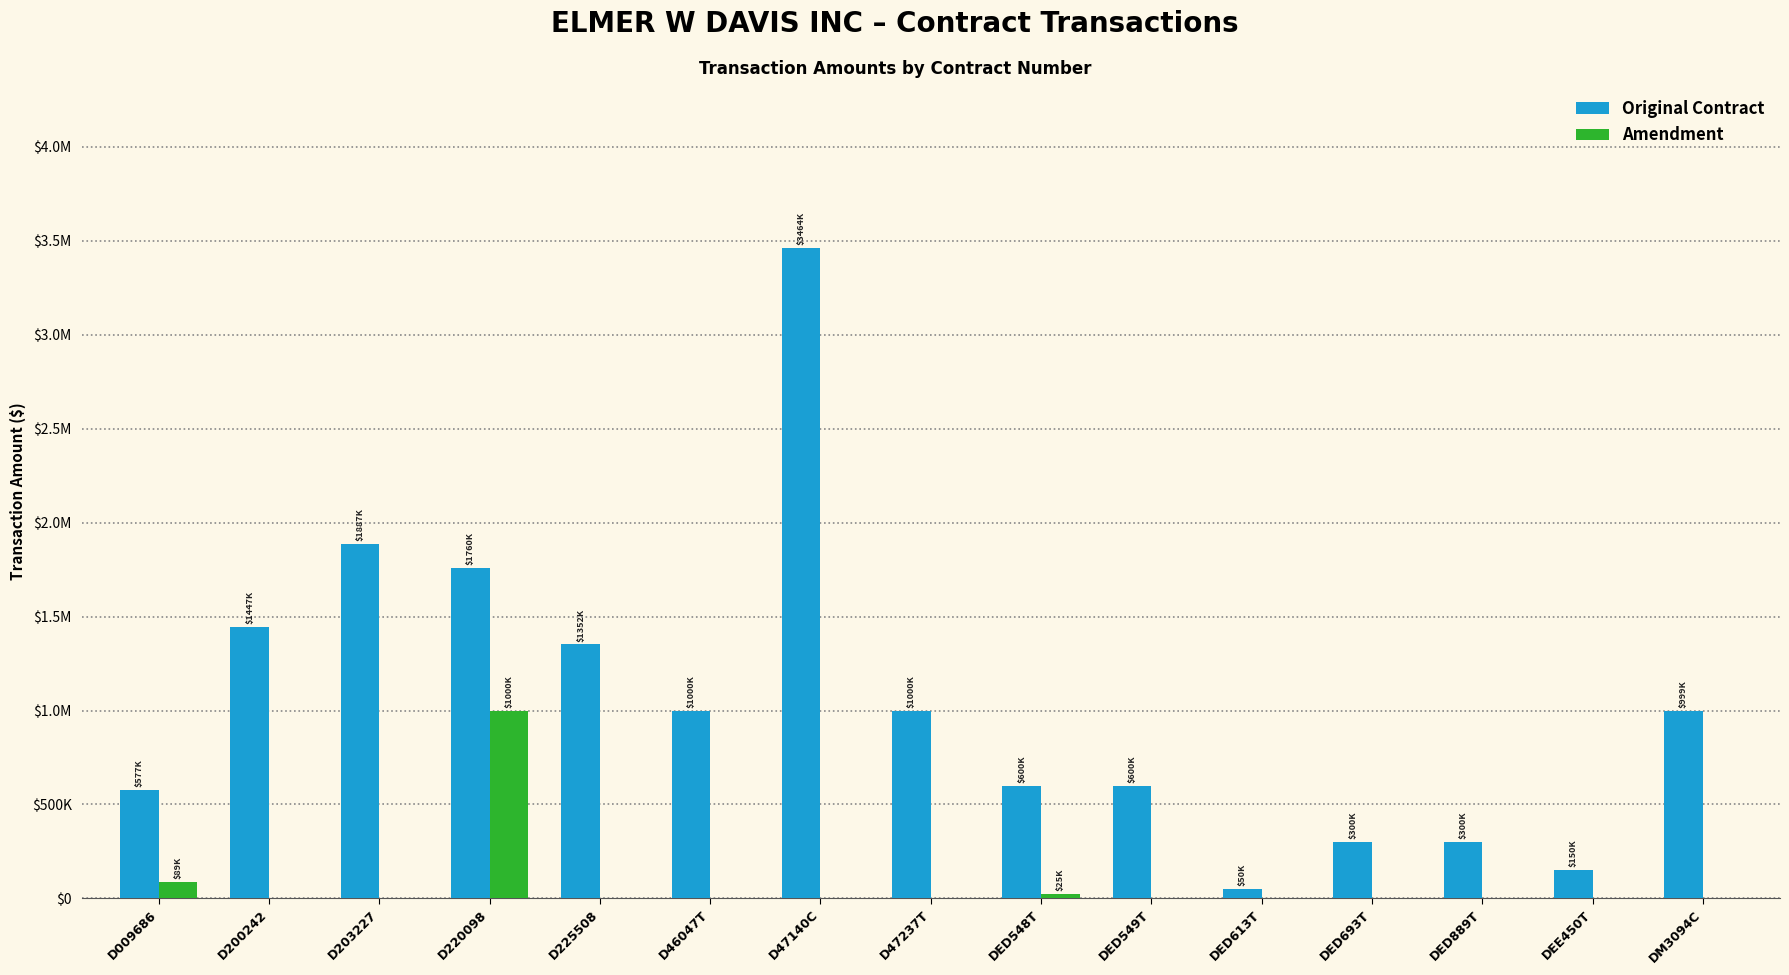

What is the maximum value shown in the chart?

3463853